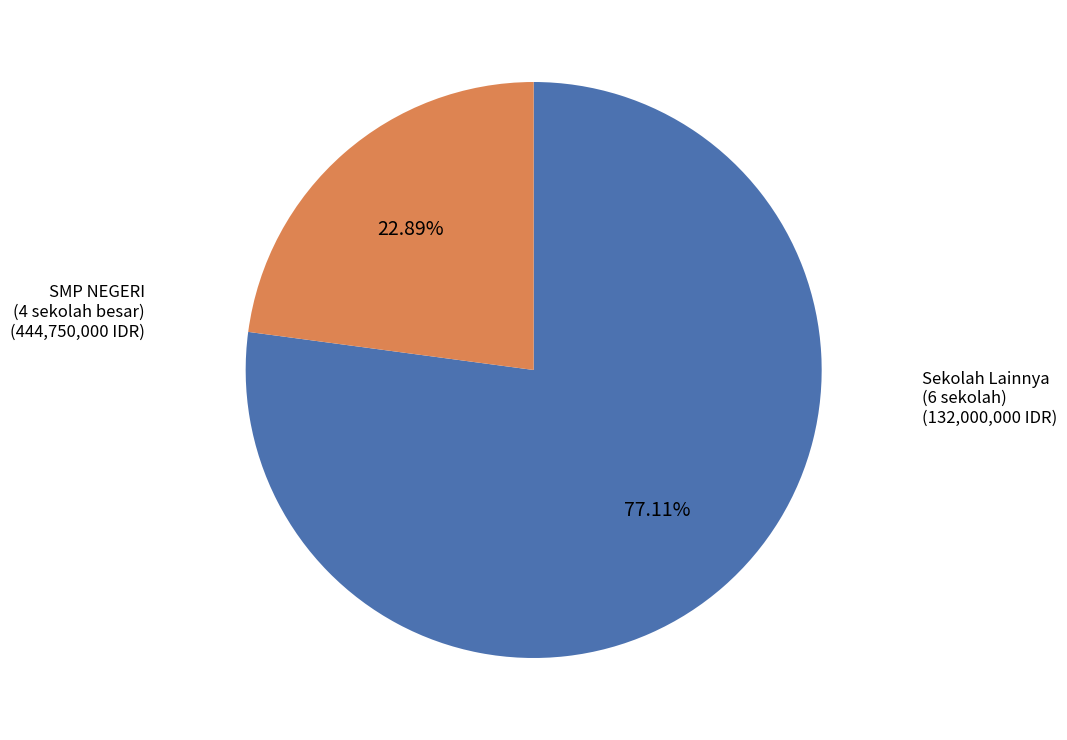

Which slice represents more than half of the pie?

SMP NEGERI (4 sekolah besar)